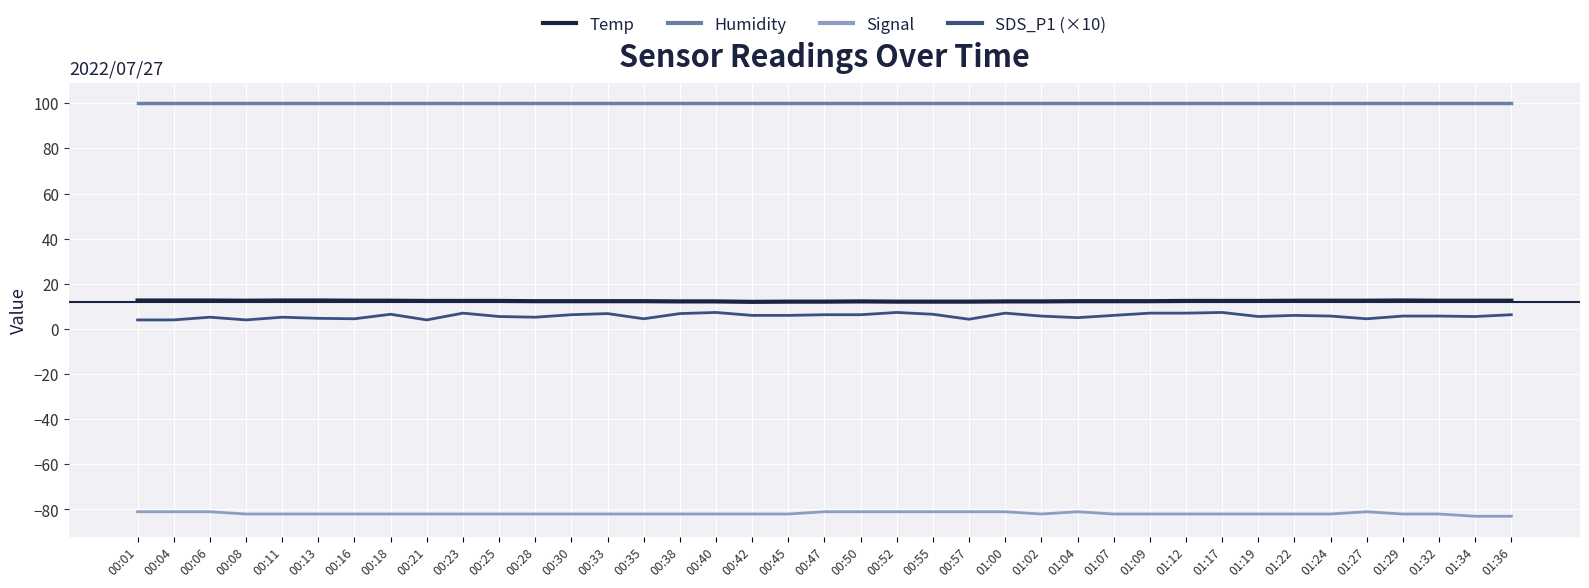

What is the average value of the SDS_P1 (×10) series?

5.7